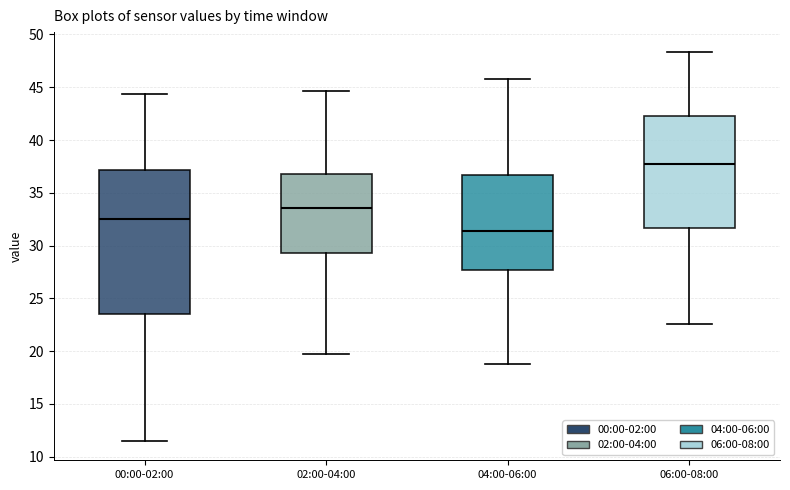

Comparing the boxes themselves (not the whiskers), which one is the tallest?

00:00-02:00